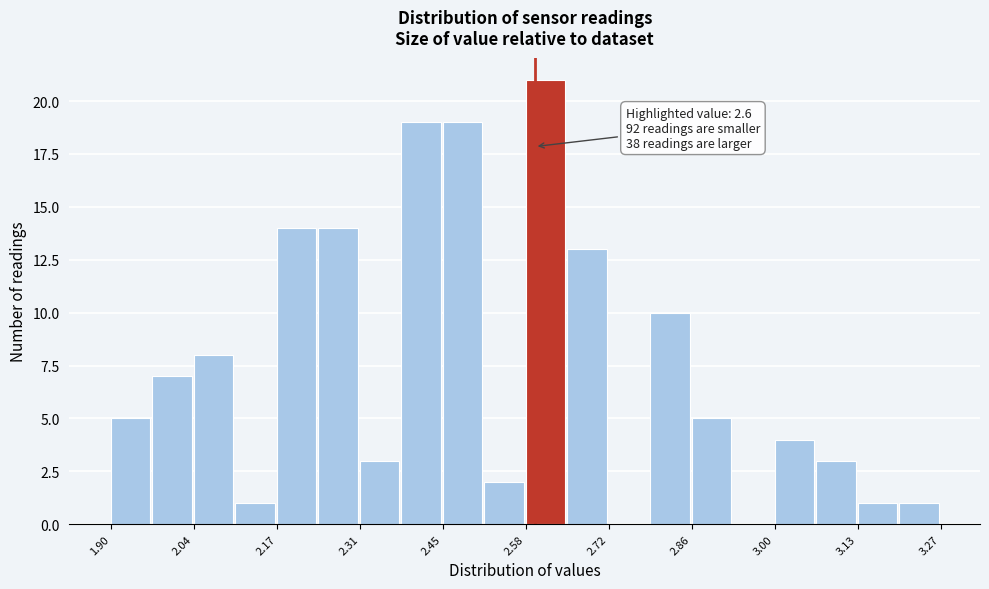

Around what value on the x-axis is the tallest bar? Give the approximate position of its centre, as read against the axis.

2.62